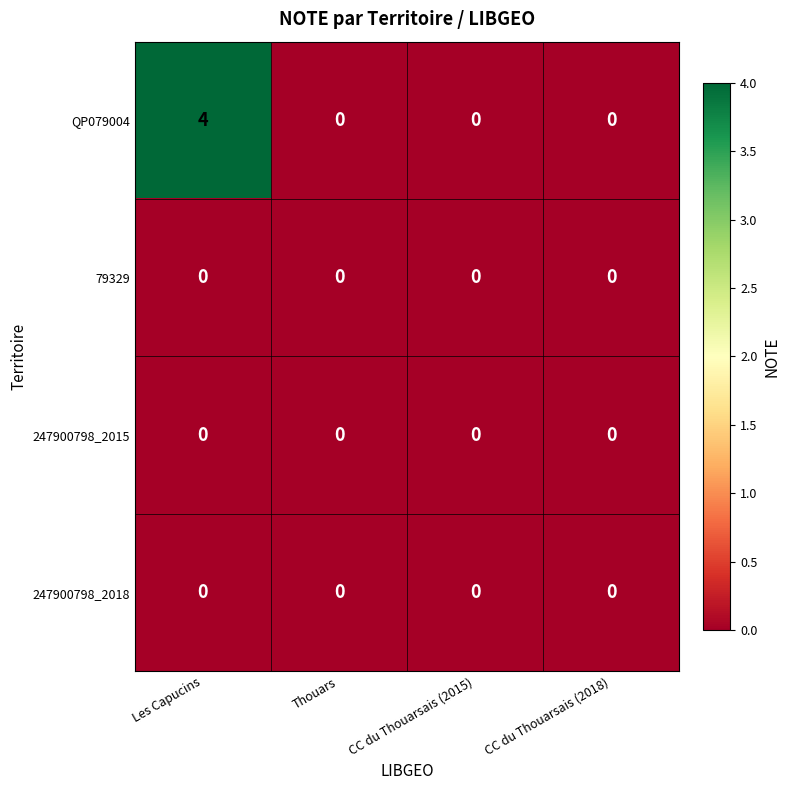

Which series has the widest spread of values?

QP079004